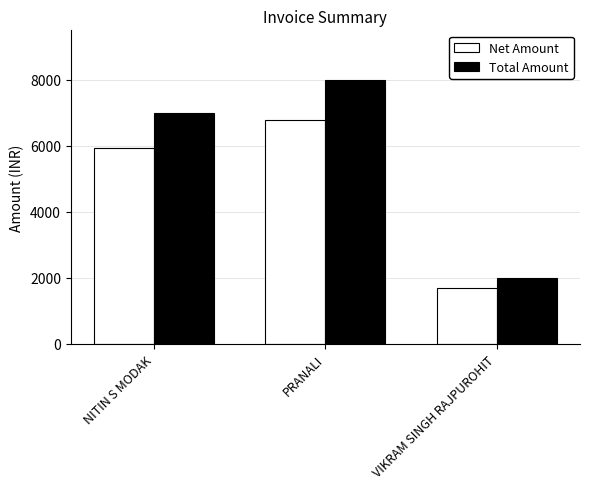

What is the sum of all Net Amount values?

14406.8